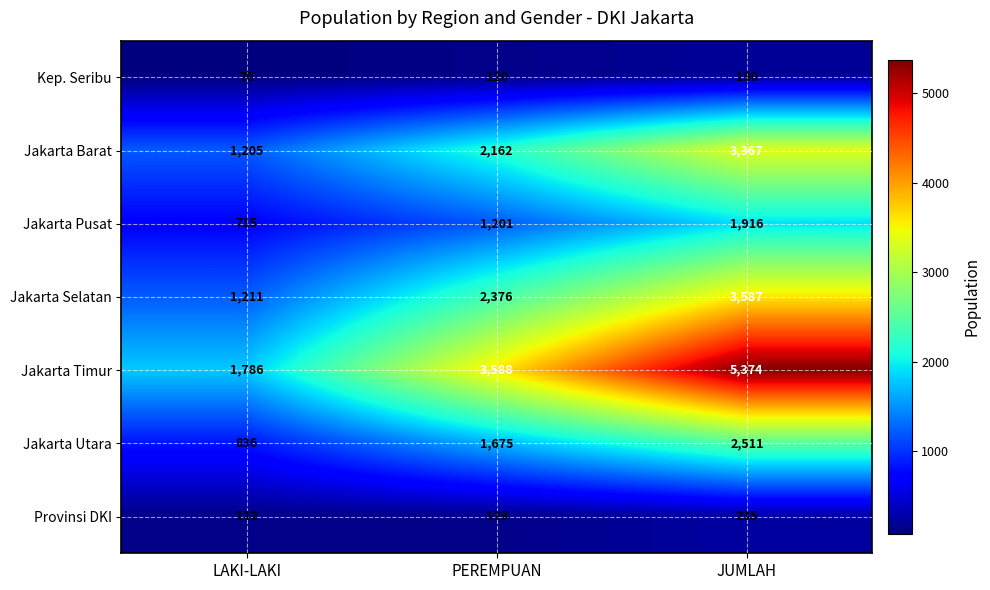

Which series has the largest range (max minus min)?

Jakarta Timur